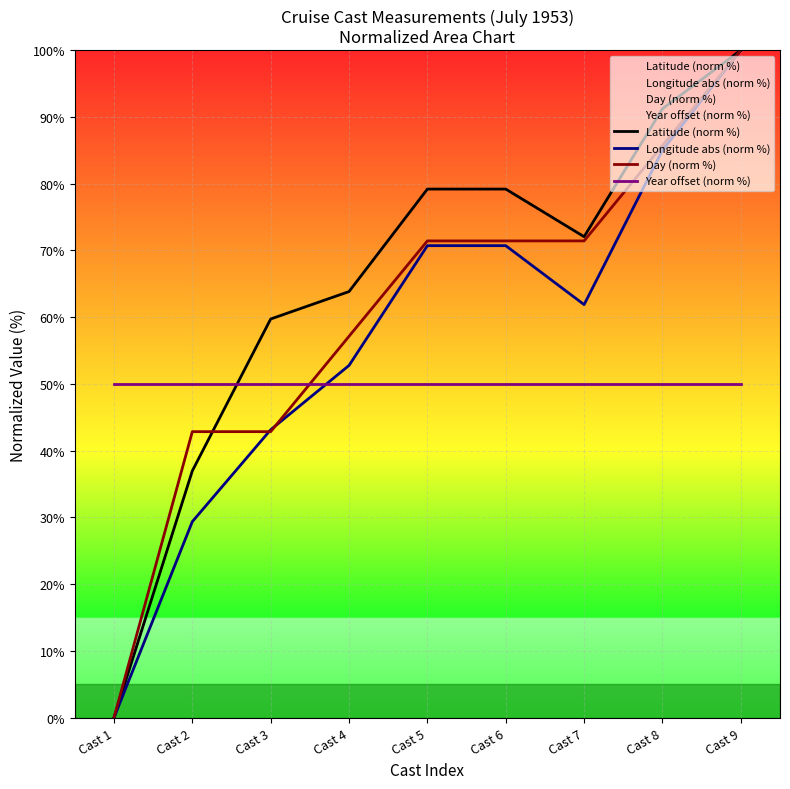

Where do Longitude abs (norm %) and Year offset (norm %) first cross each other?

Cast 3 and Cast 4